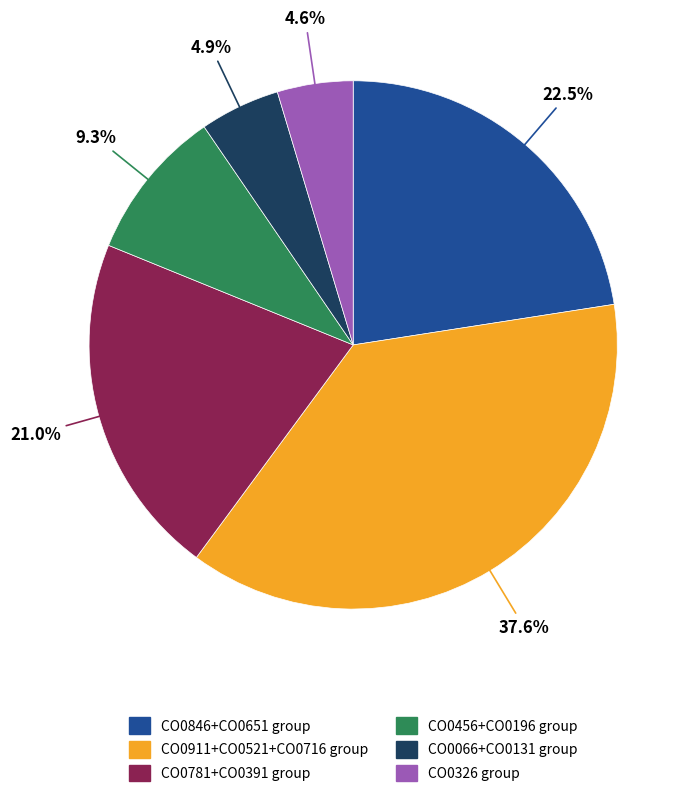

Which category has the biggest portion of the pie?

CO0911+CO0521+CO0716 group